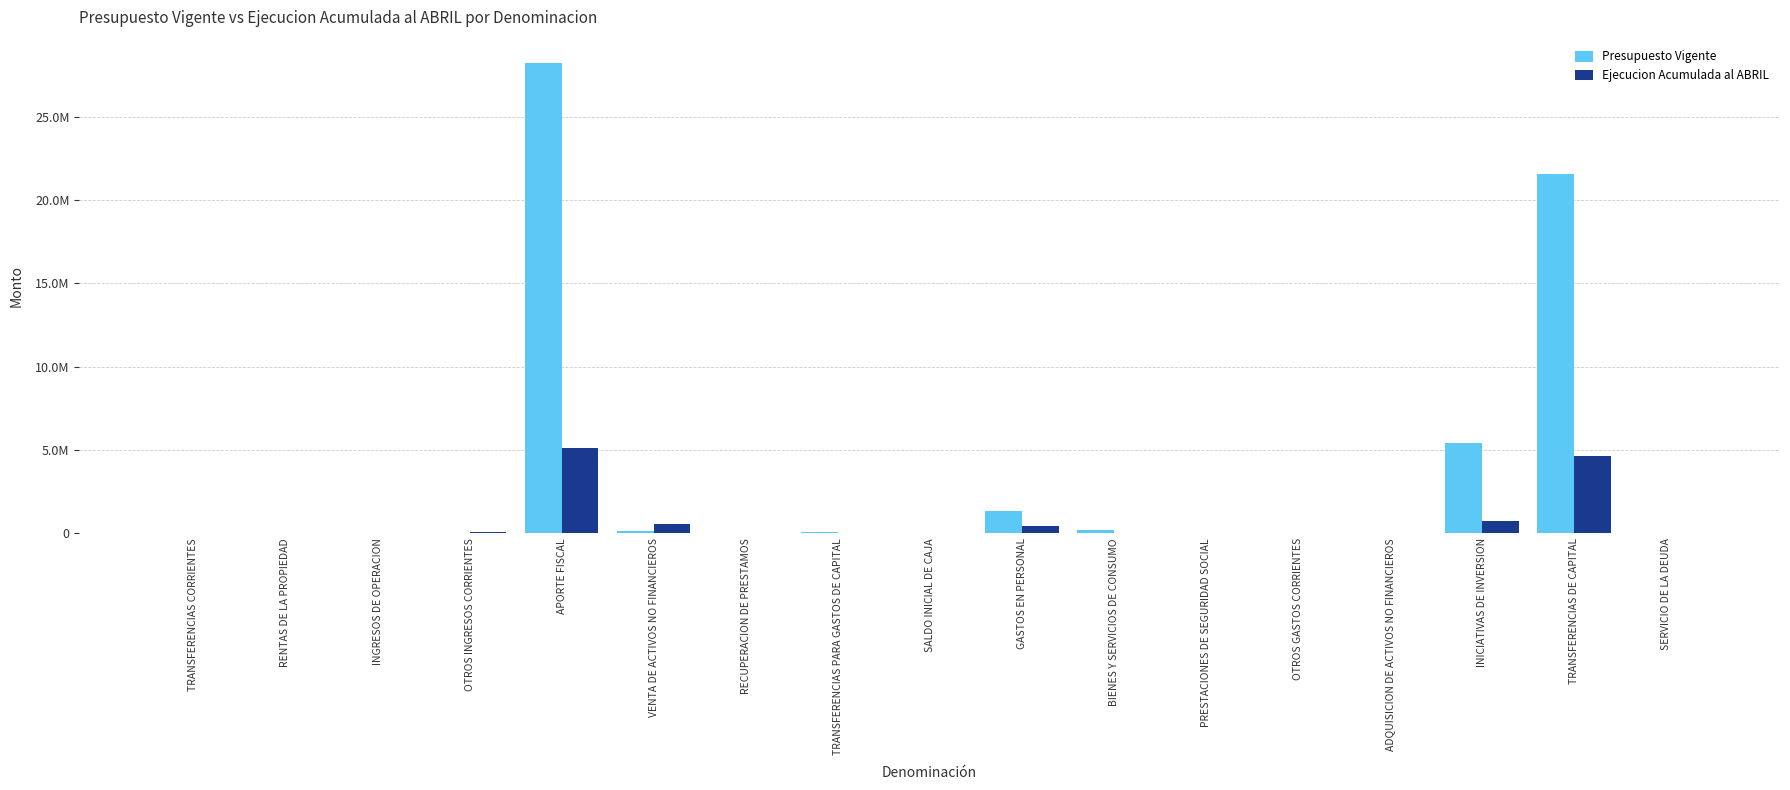

Which series has the largest total across all categories?

Presupuesto Vigente